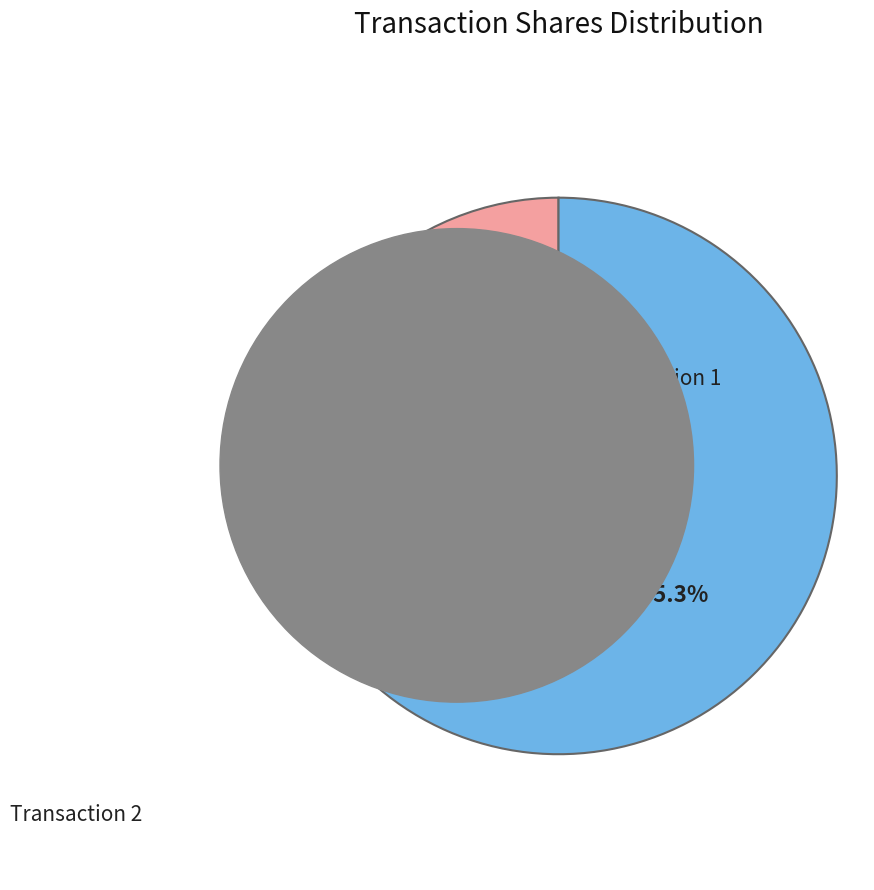

Is there a majority slice in this chart?

Yes